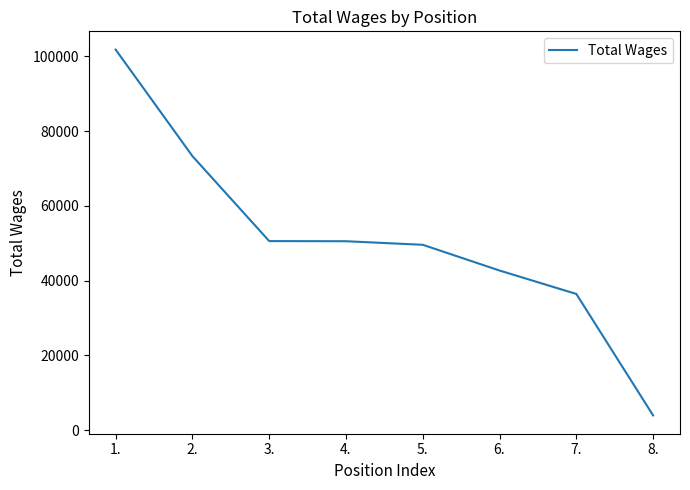

What is the difference between the maximum and minimum values?

97874